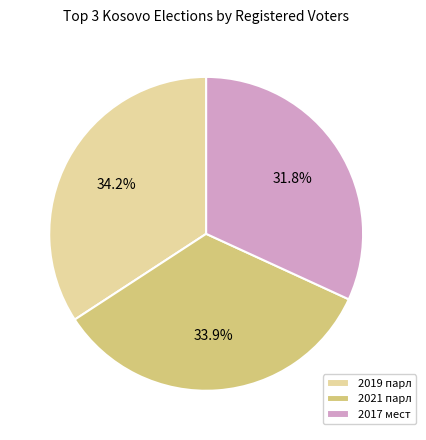

What percentage is the 2021 парл slice, to the nearest percent?

34%